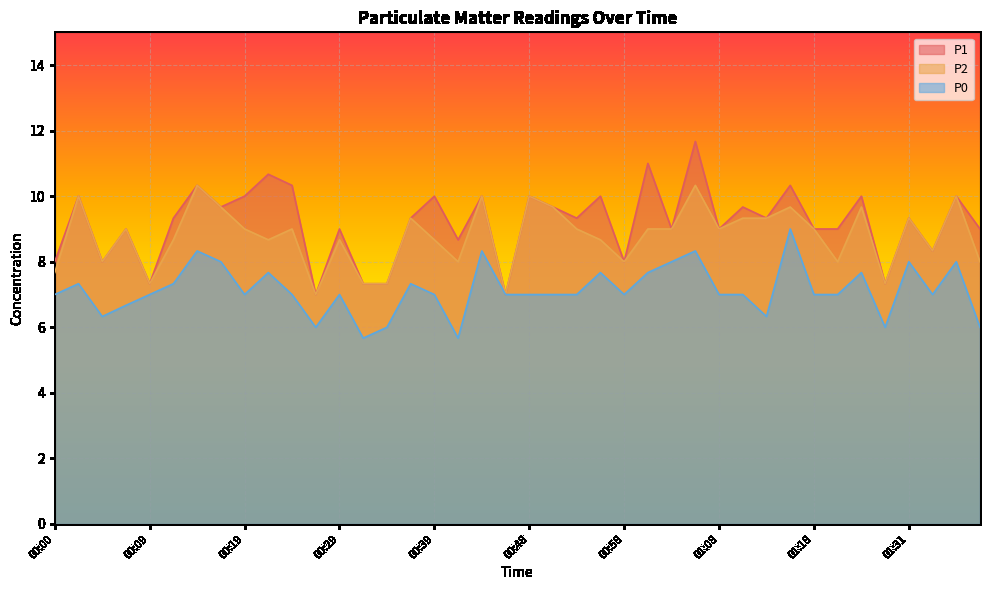

What is the label of the 10th point from the right?

01:13